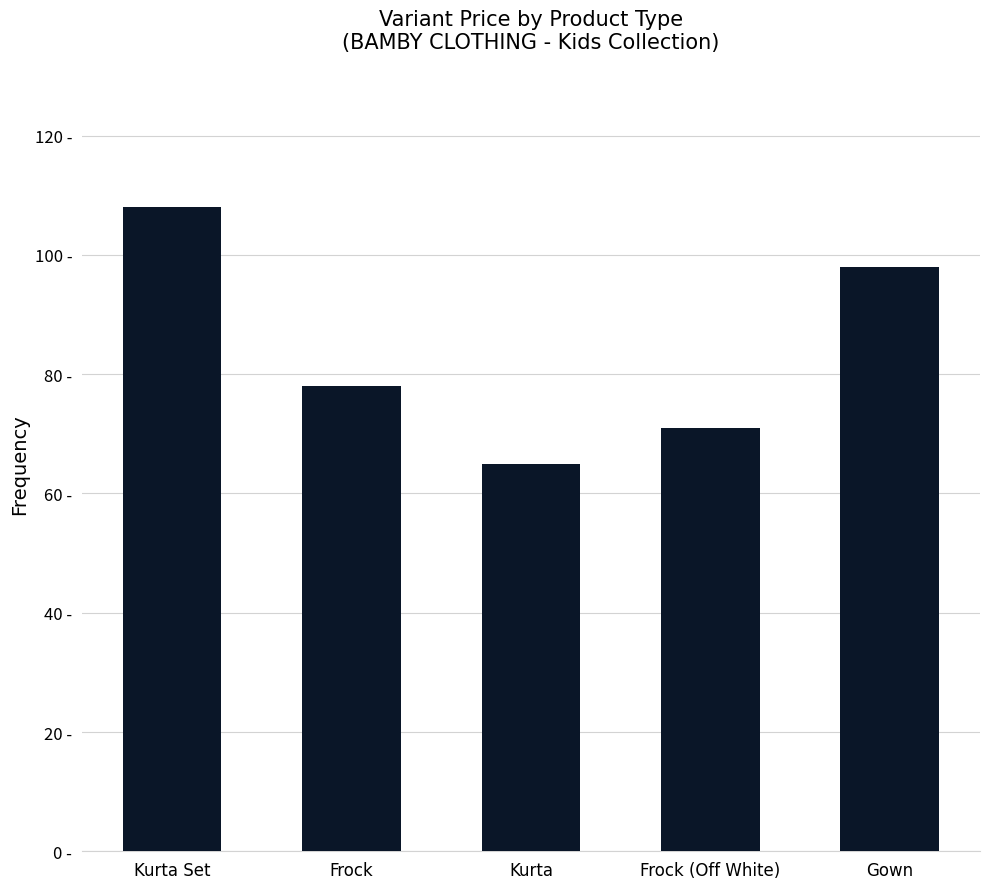

Are the bars horizontal?

No